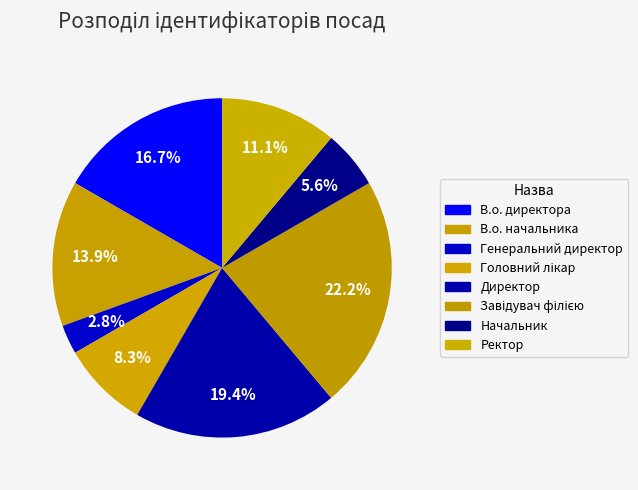

The В.о. начальника slice represents 14% of the pie. True or false?

True